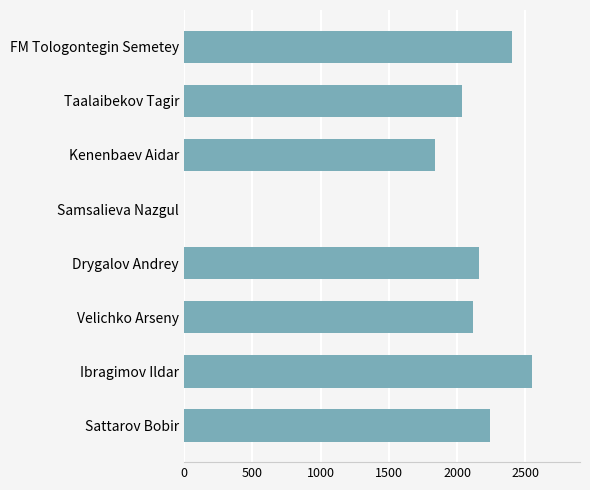

Reading top to bottom, extract all data points from this chart.

FM Tologontegin Semetey=2404	Taalaibekov Tagir=2037	Kenenbaev Aidar=1837	Samsalieva Nazgul=0	Drygalov Andrey=2162	Velichko Arseny=2118	Ibragimov Ildar=2548	Sattarov Bobir=2243